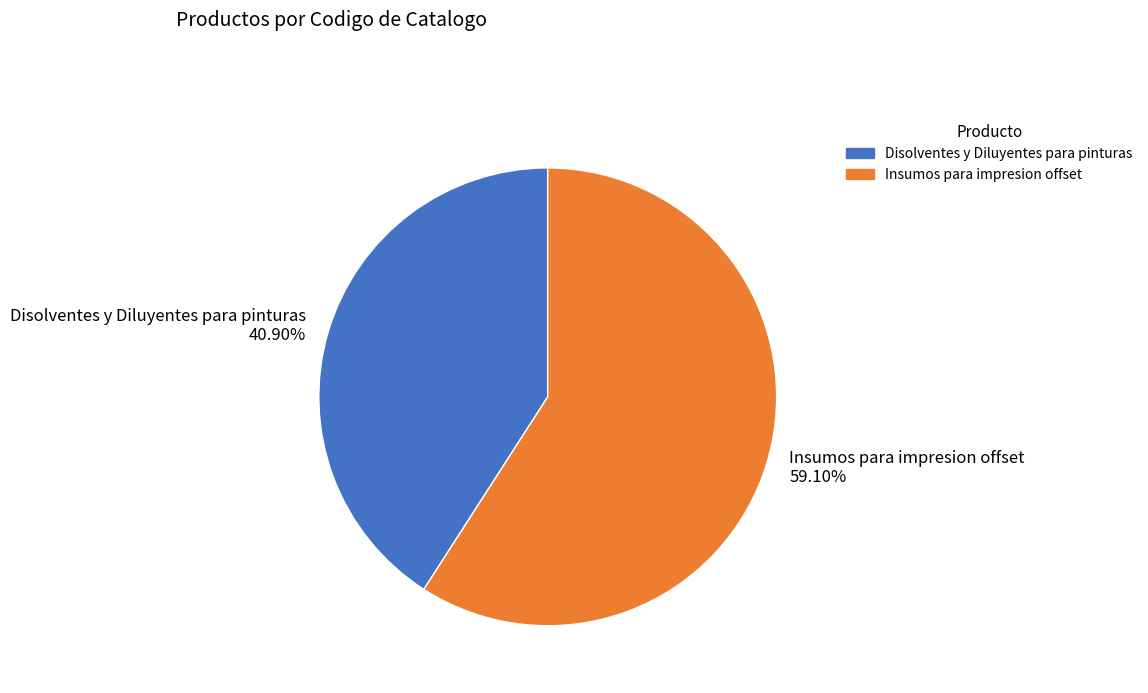

Which slice is the largest?

Insumos para impresion offset